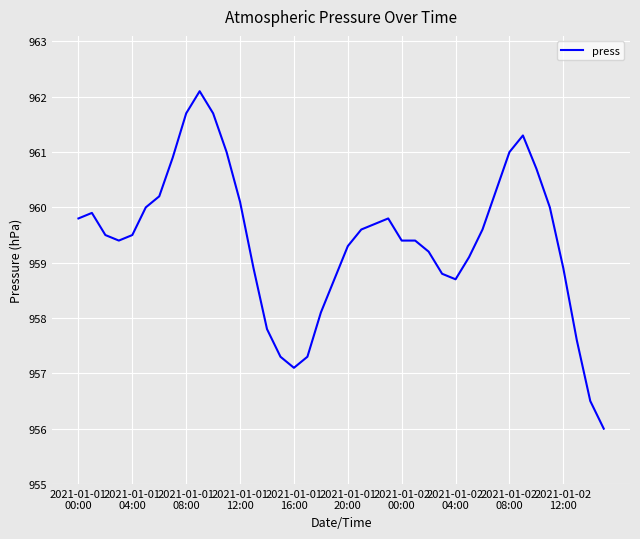

What is the difference between the maximum and minimum values?

6.1